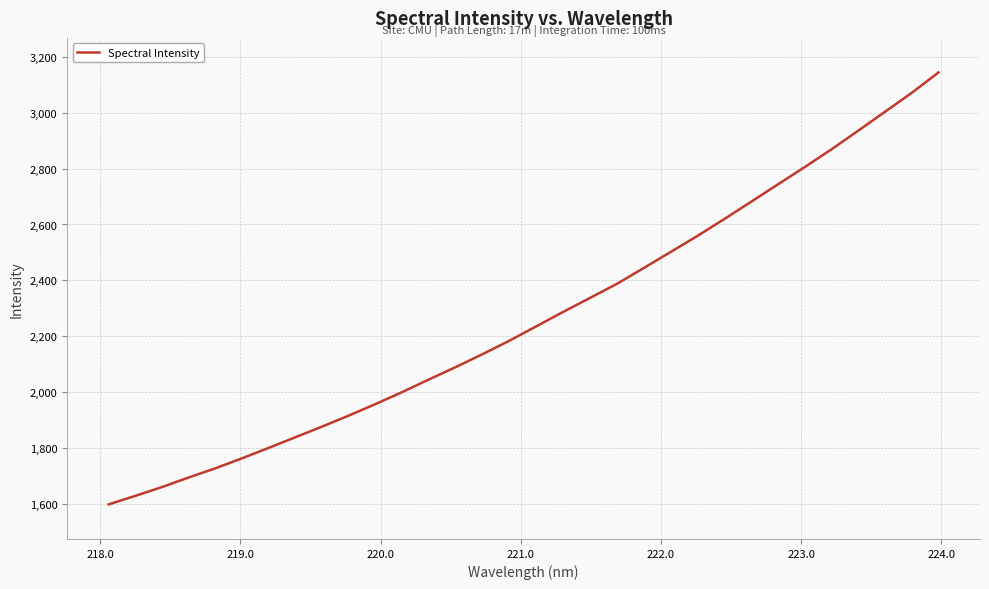

What is the difference between the maximum and minimum values?

1543.9